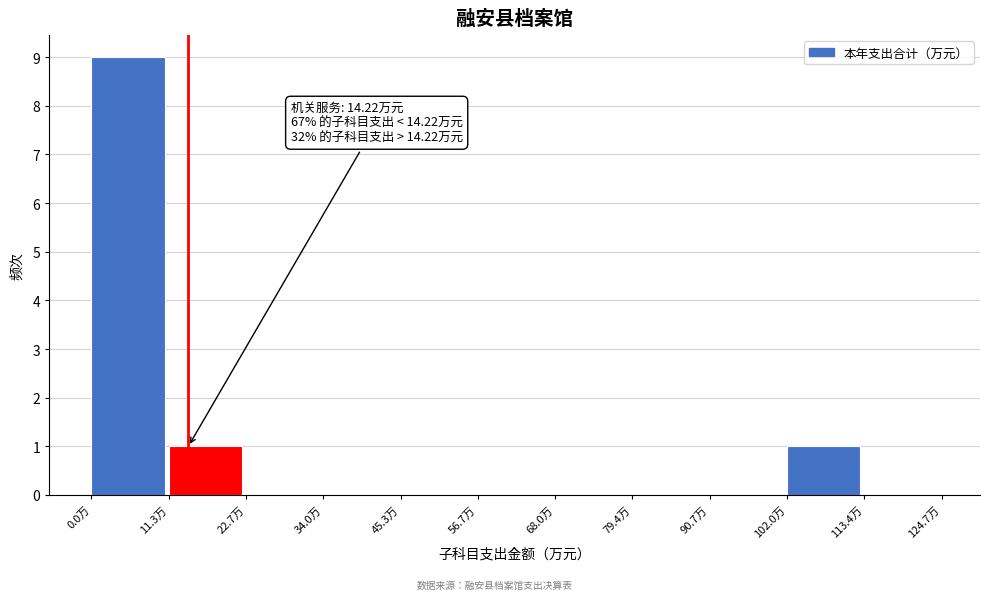

Which range on the x-axis has the tallest bar?

0 to 12